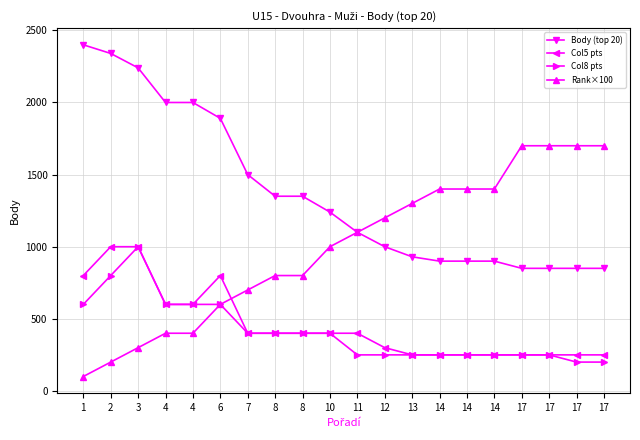

Rank the categories by Body (top 20) value from highest to lowest.

1, 2, 3, 4, 4, 6, 7, 8, 8, 10, 11, 12, 13, 14, 14, 14, 17, 17, 17, 17